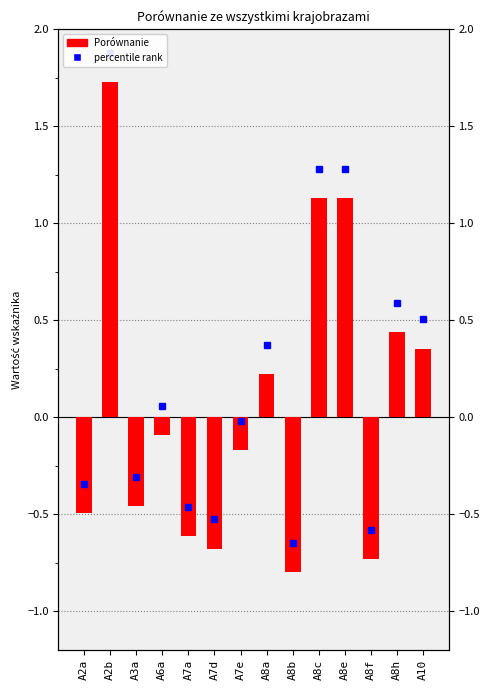

The value at A8c is 1.1. True or false?

True